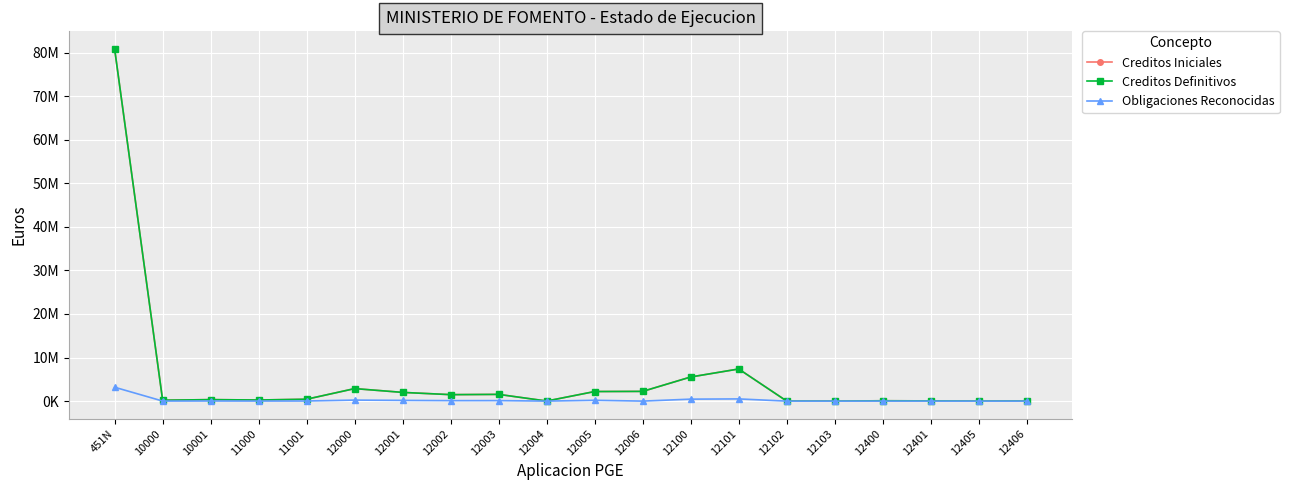

Does the chart have visible grid lines?

Yes